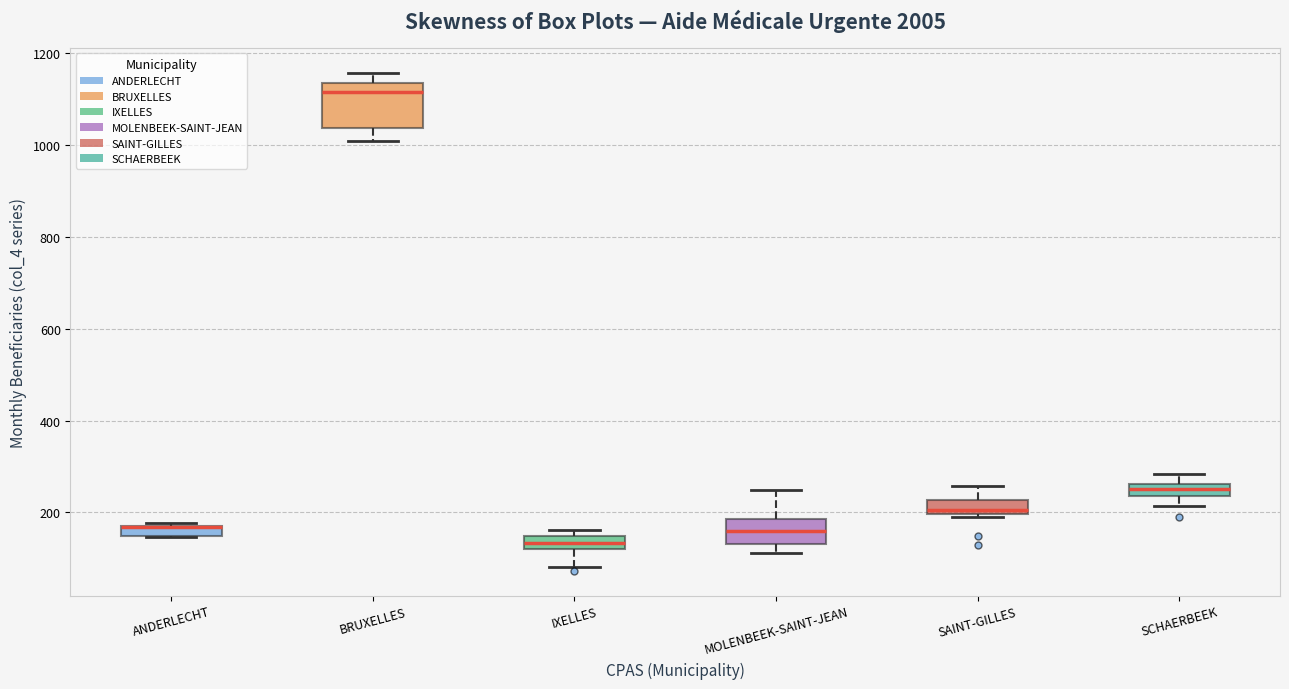

Where does the lower whisker of the box for BRUXELLES end on the y-axis? The values are not printed on the chart, so give them approximately, as read against the axis.

1020